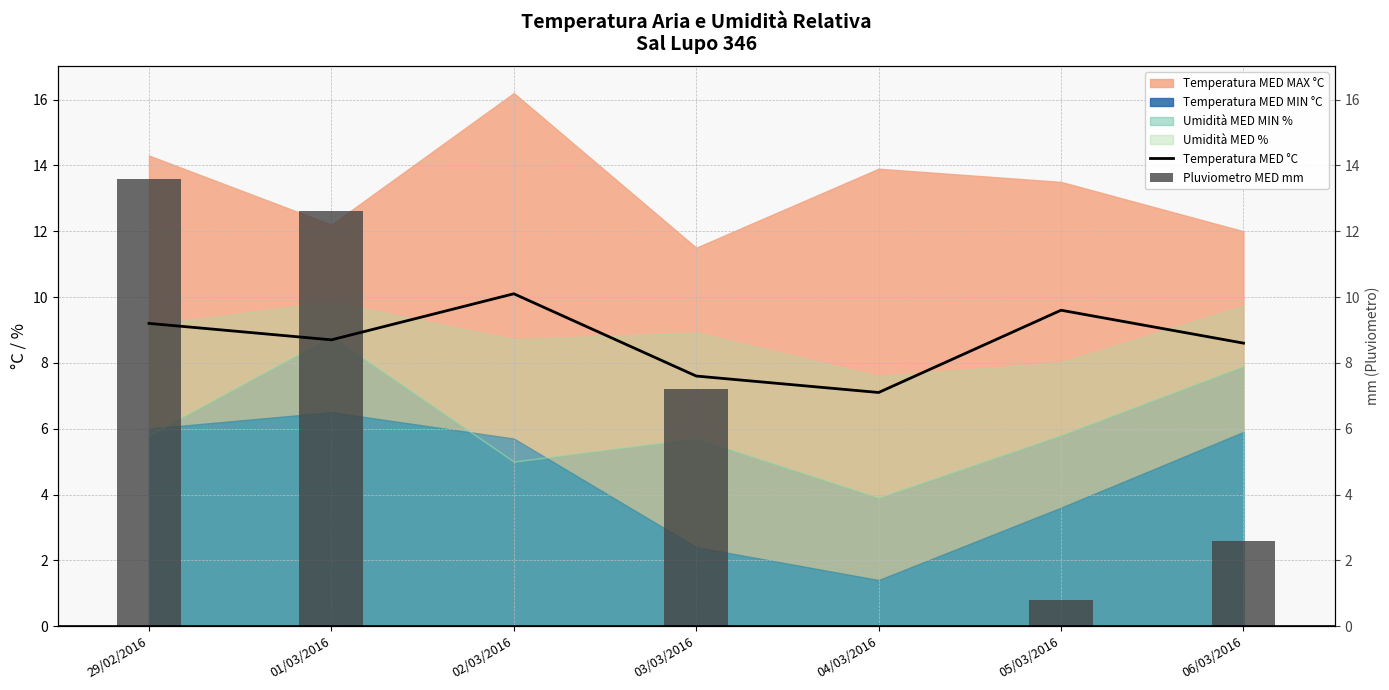

Between 06/03/2016 and 02/03/2016, which is larger?

02/03/2016